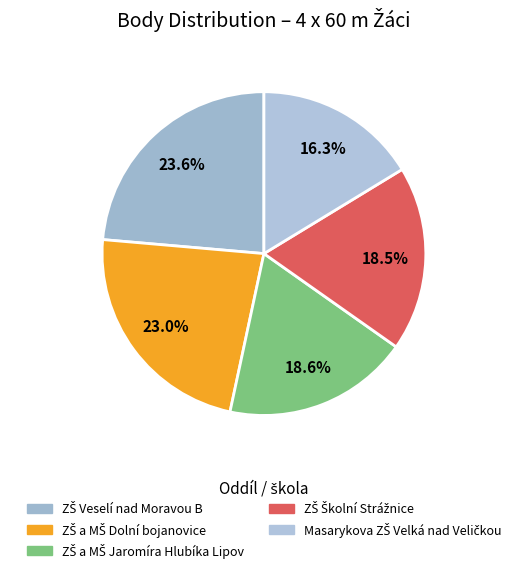

How many slices are in this pie chart?

5